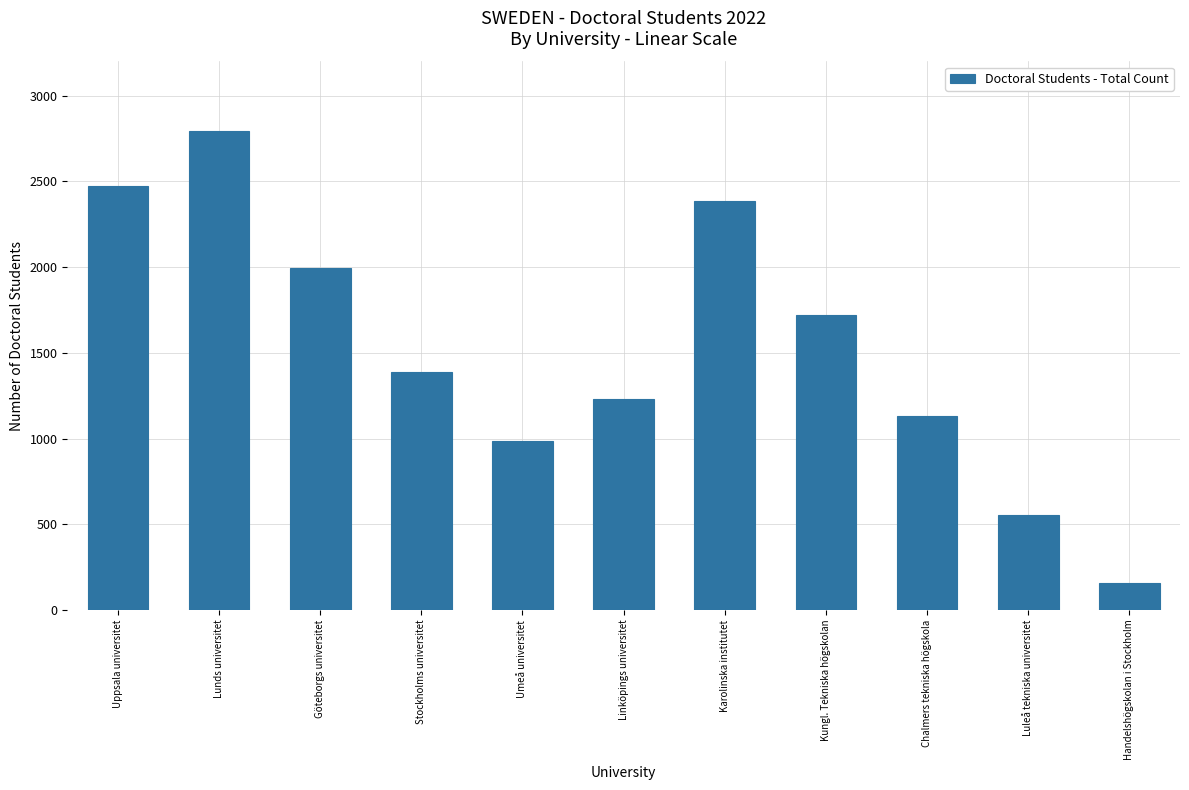

Reading left to right, transcribe all the data shown in this chart.

2472	2792	1994	1390	988	1231	2388	1722	1130	556	157